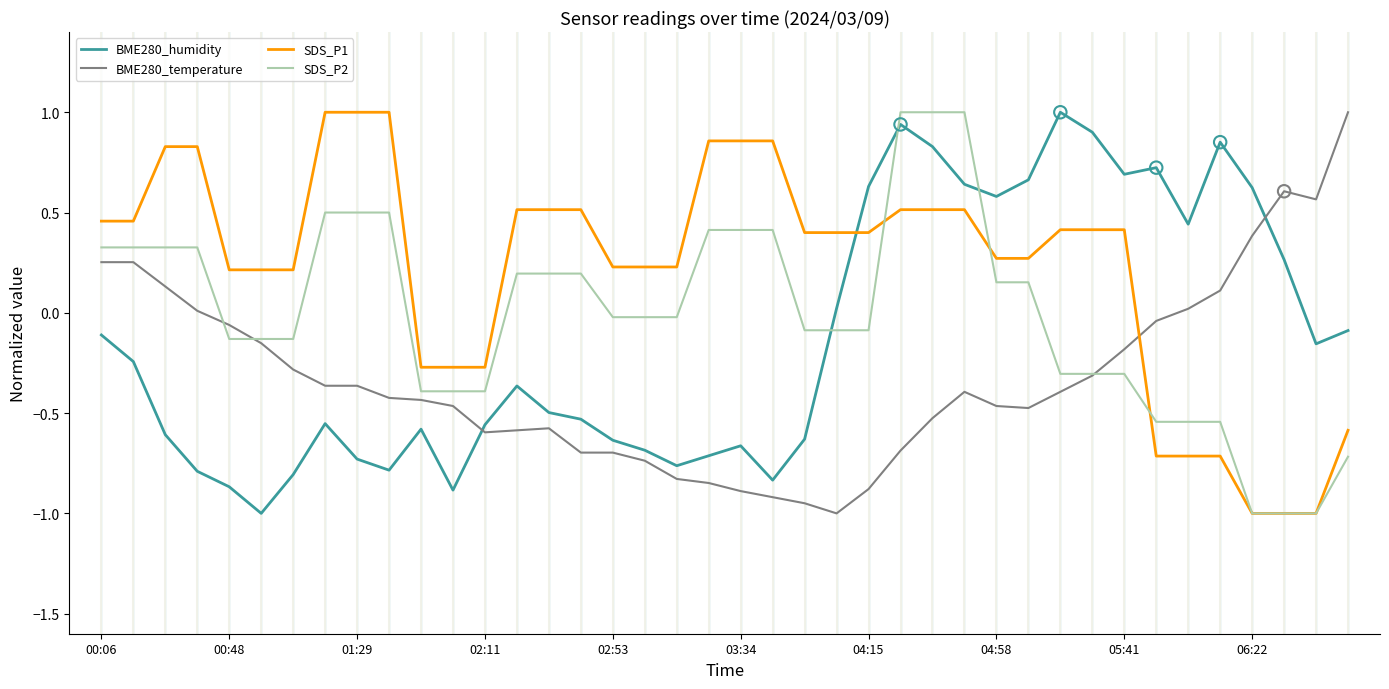

Rank the series by their average value, from highest to lowest.

SDS_P1, SDS_P2, BME280_humidity, BME280_temperature